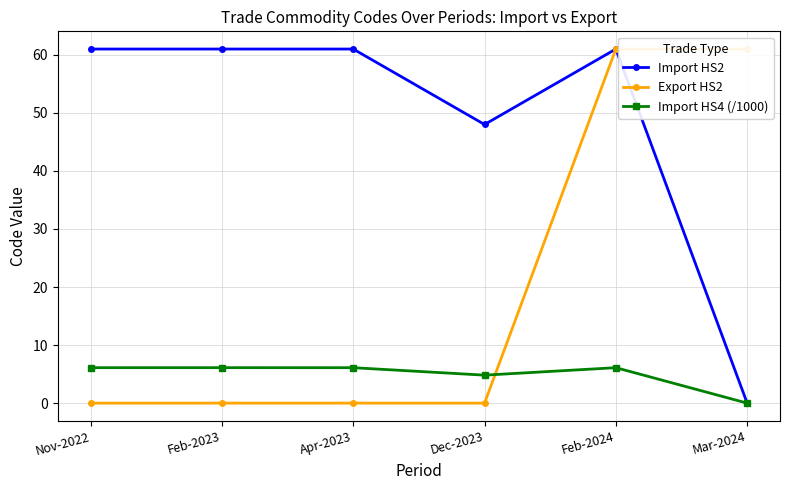

At which category does Import HS2 reach its first local peak?

Feb-2024